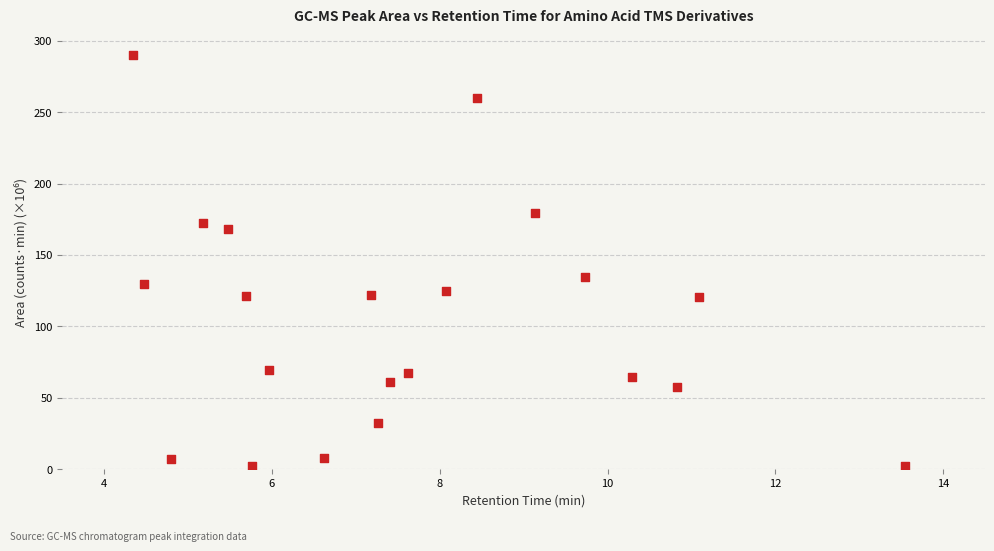

What is the range of Y values (max minus min)?

287.9